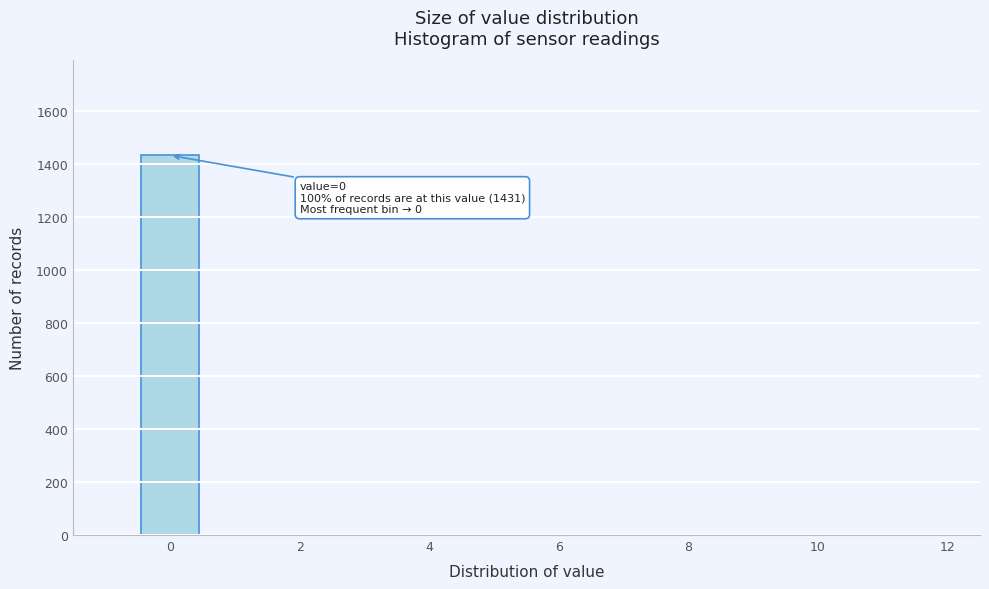

Over which range of the x-axis is the bar tallest?

-0.5 to 0.5